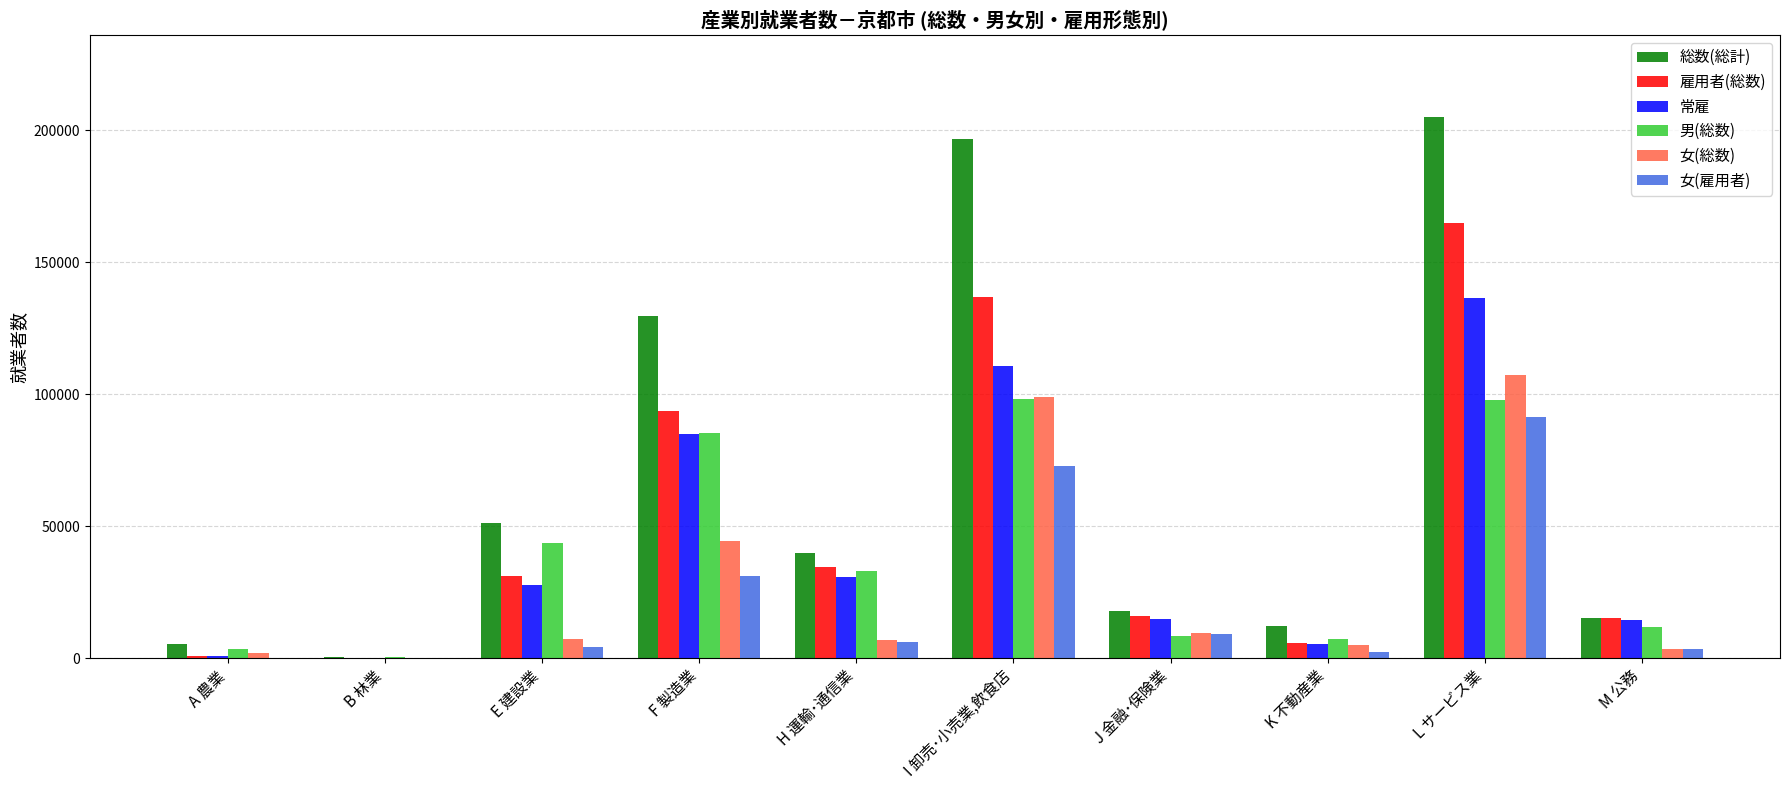

Is the value of 常雇 at F 製造業 greater than the value of 男(総数) at J 金融･保険業?

Yes